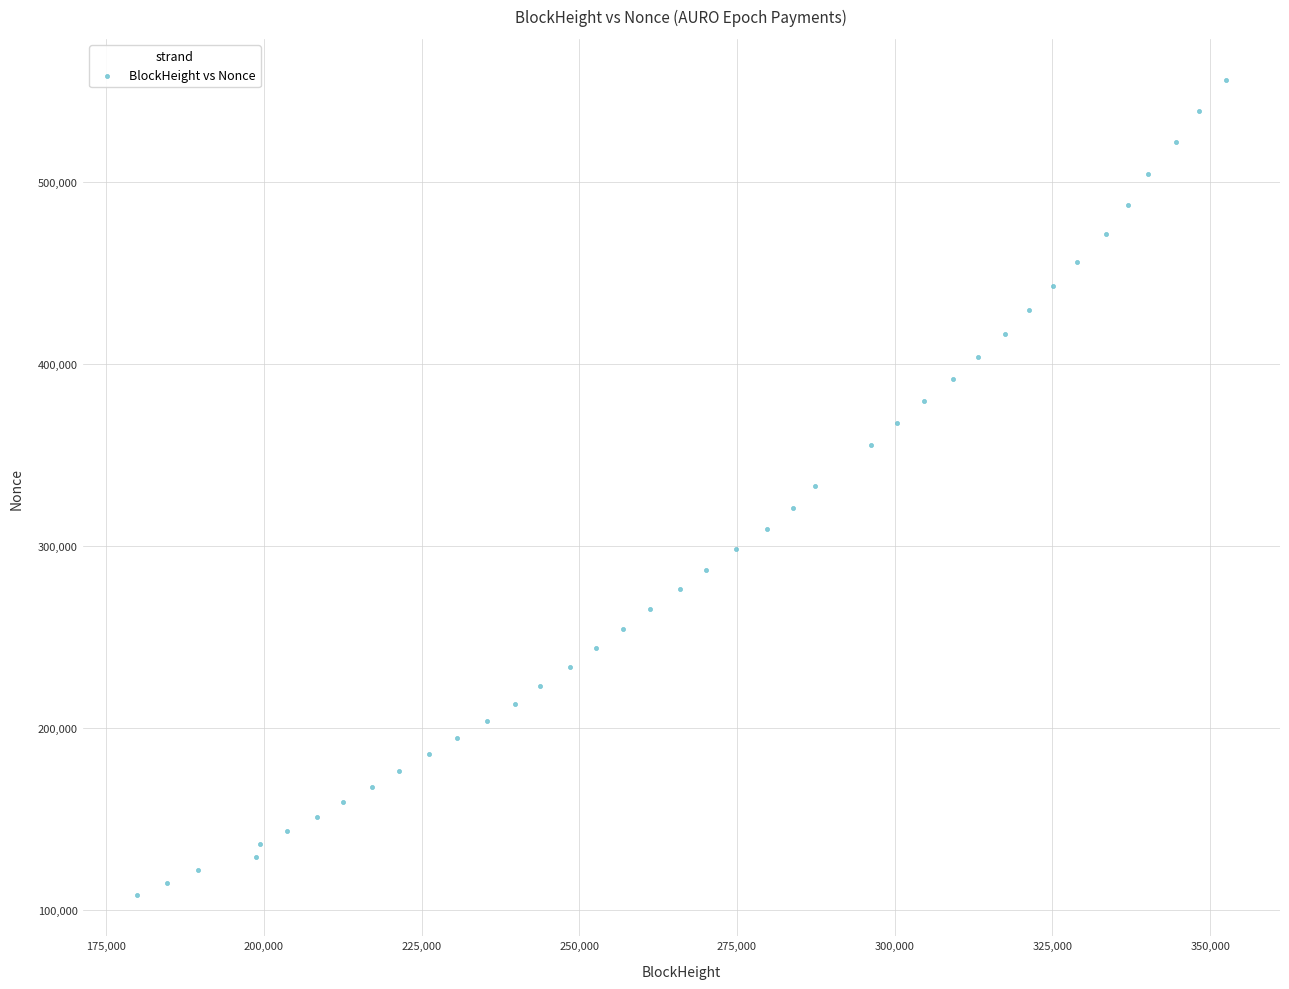

What is the range of Y values (max minus min)?

448612